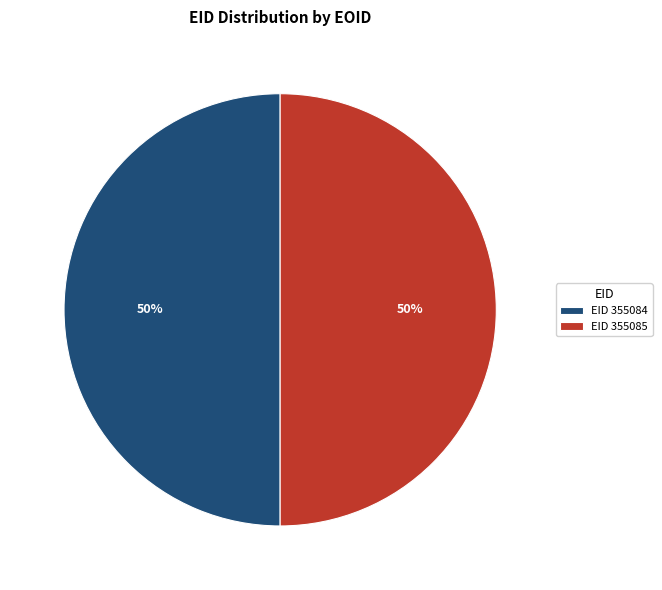

To the nearest percent, what is the combined percentage of EID 355085 and EID 355084?

100%